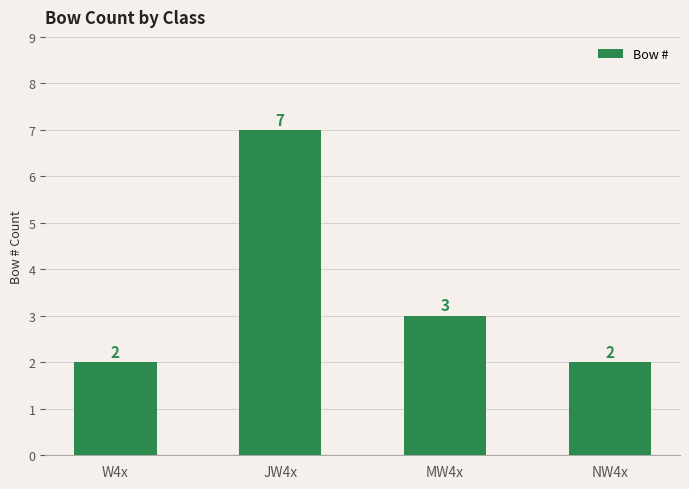

Where does the data first go above 3?

JW4x